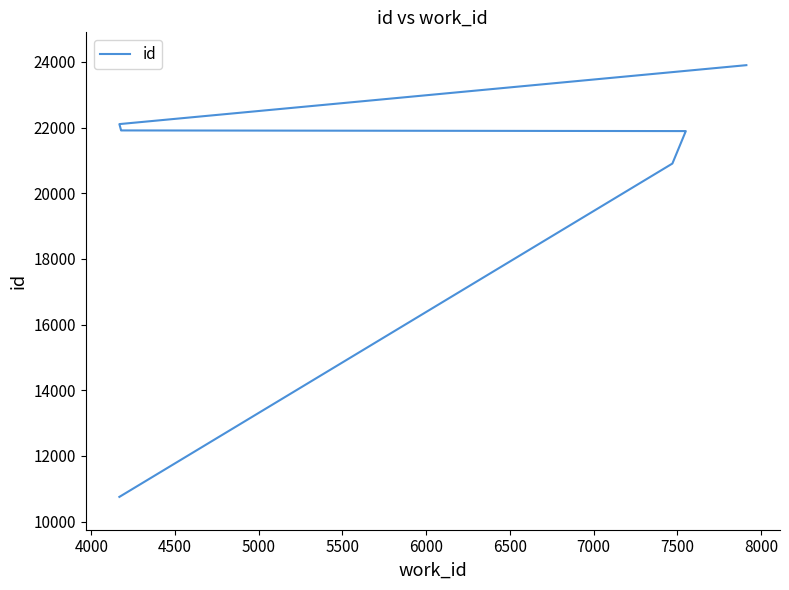

Which has a higher value, 5000 or 7500?

7500